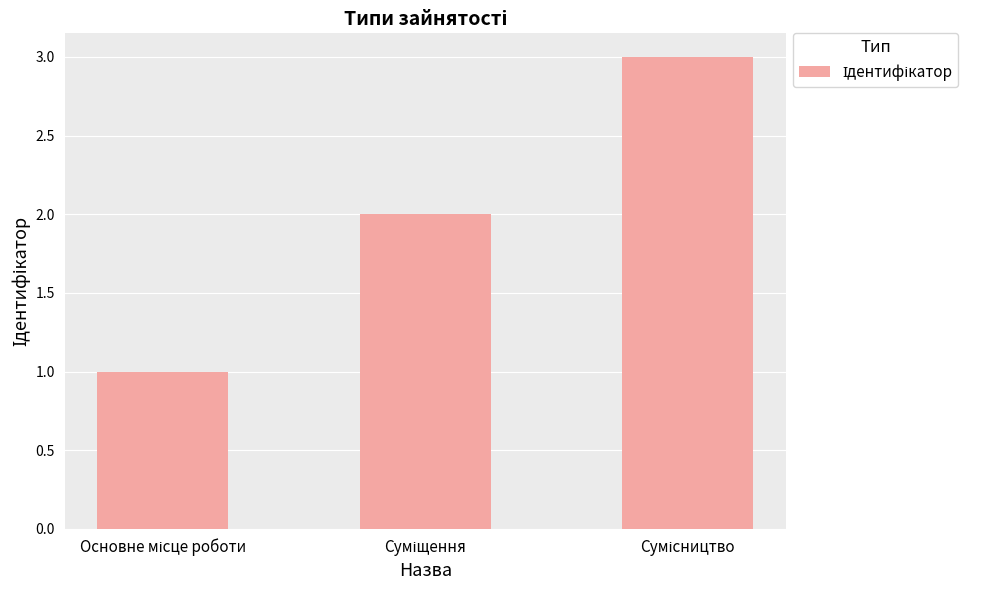

What is the sum of all values?

6